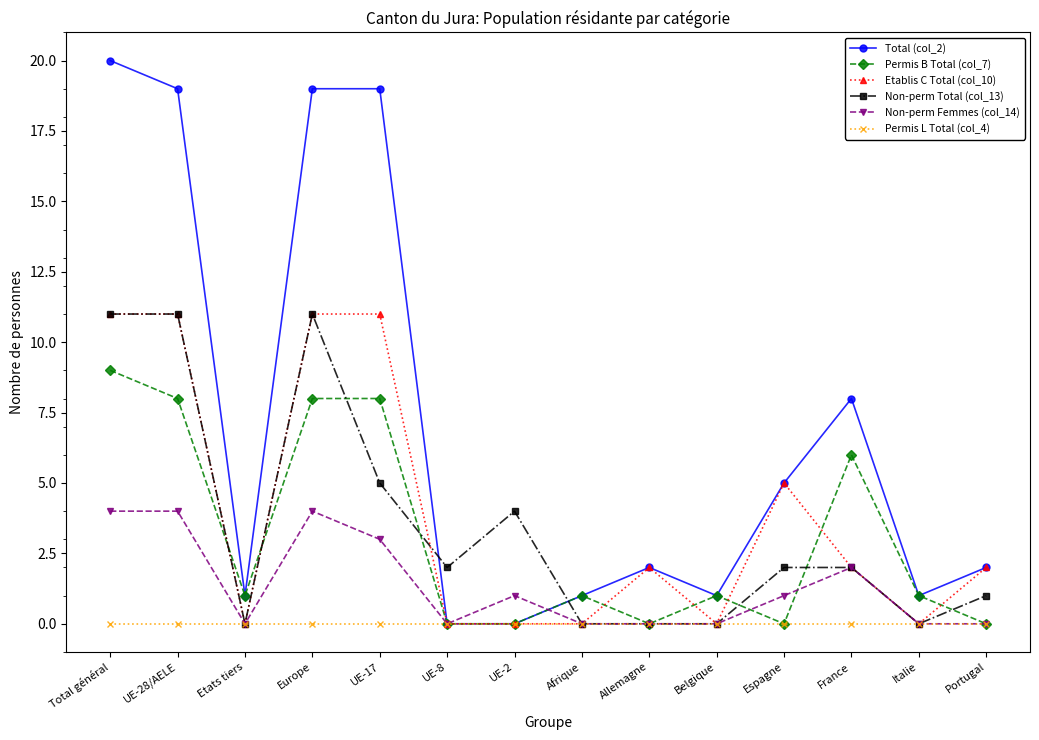

At which category does Total (col_2) reach its first local valley?

Etats tiers